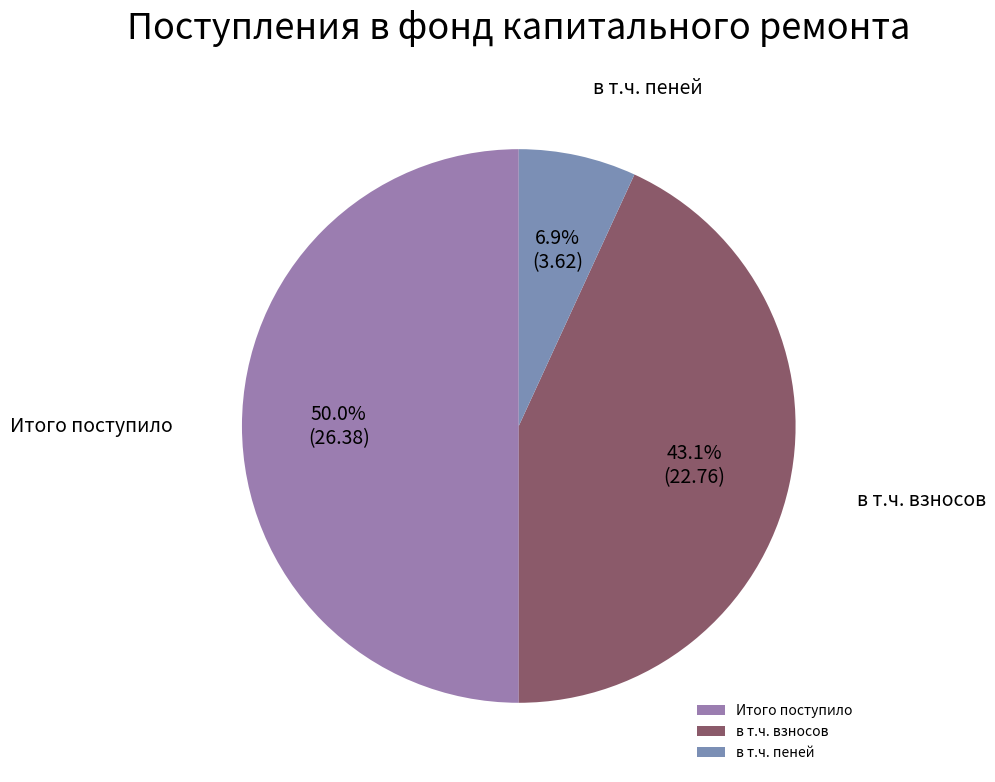

To the nearest percent, what is the average slice percentage?

33%